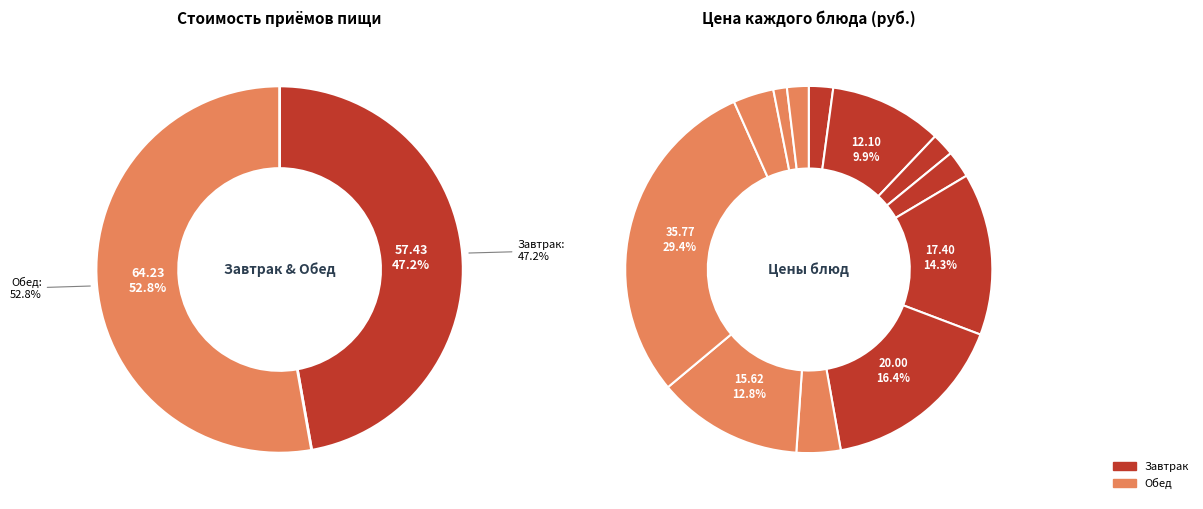

Count the number of slices in the pie.

12